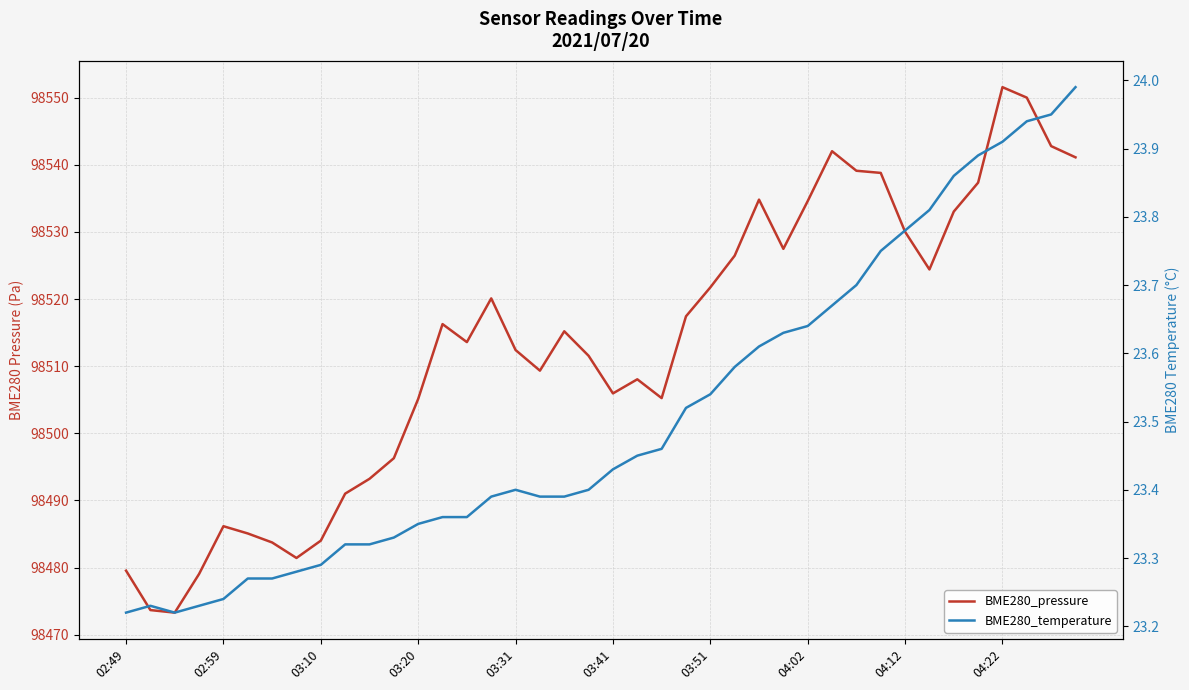

Where is BME280_temperature nearest to the value 23?

02:49